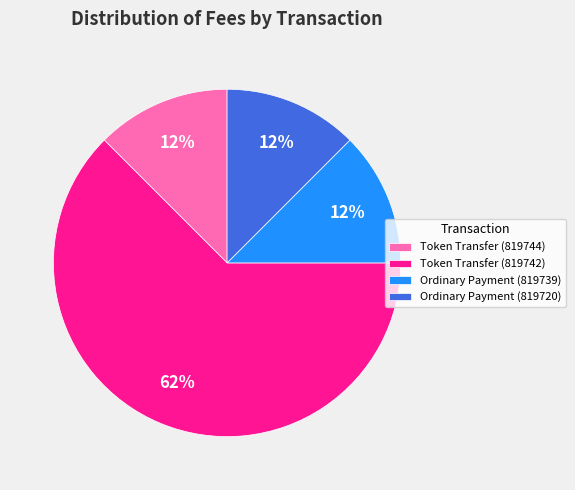

Which has a higher value, Token Transfer (819742) or Token Transfer (819744)?

Token Transfer (819742)